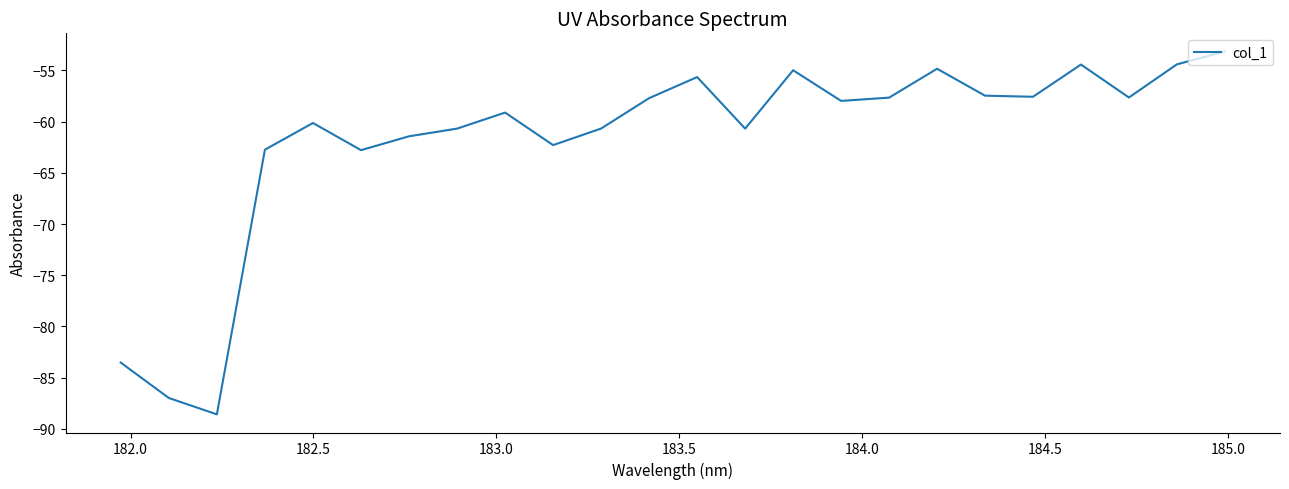

What is the maximum value shown in the chart?

-53.2